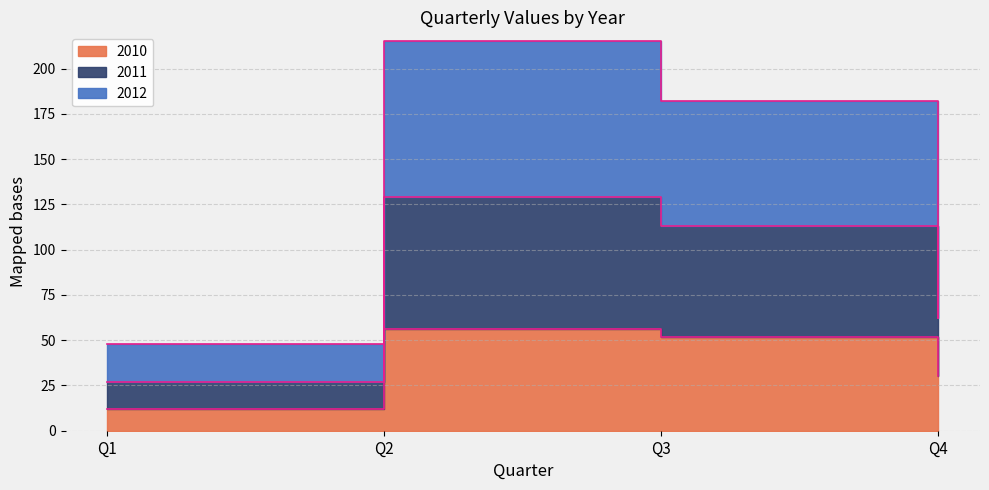

List the labels in order of 2010 value, largest first.

Q2, Q3, Q4, Q1